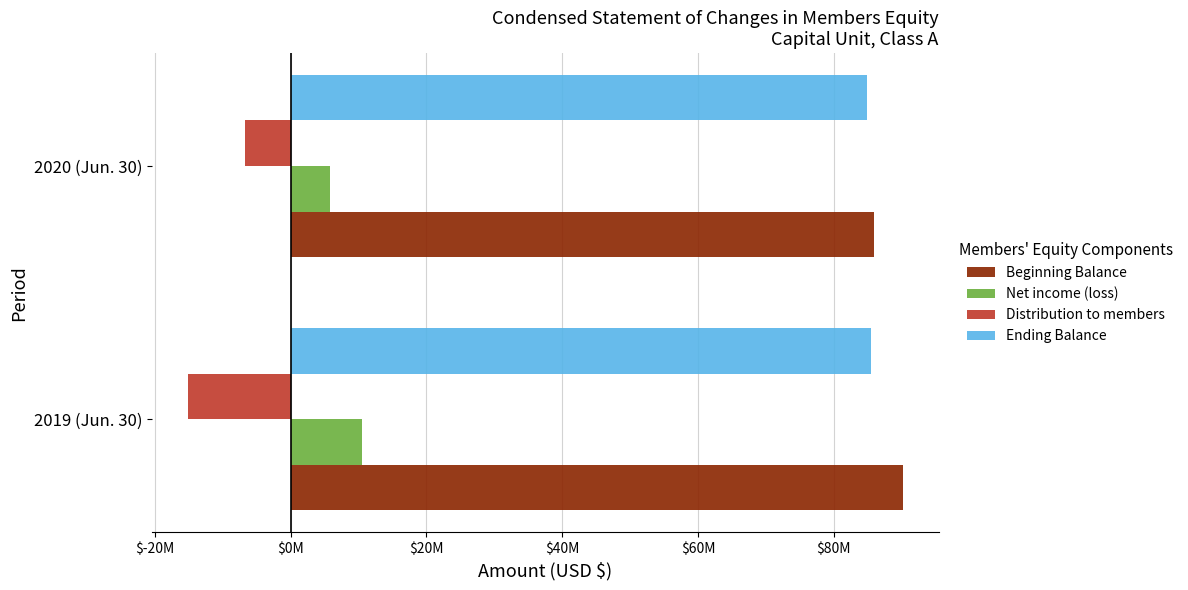

At which category does the chart reach its peak across all series?

2019 (Jun. 30)